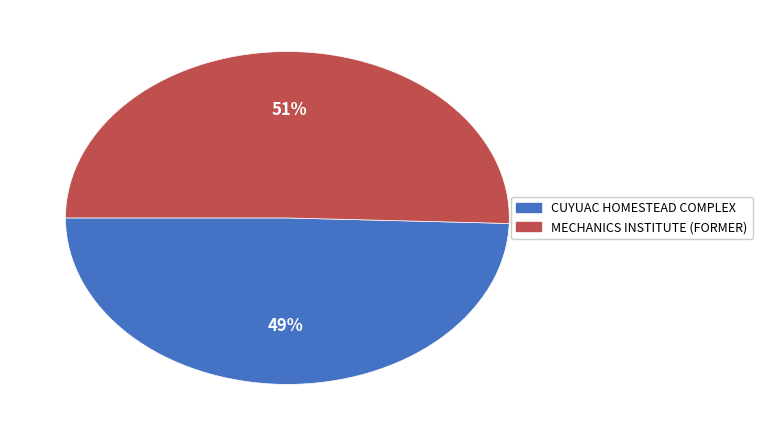

What percentage is the CUYUAC HOMESTEAD COMPLEX slice, to the nearest percent?

49%